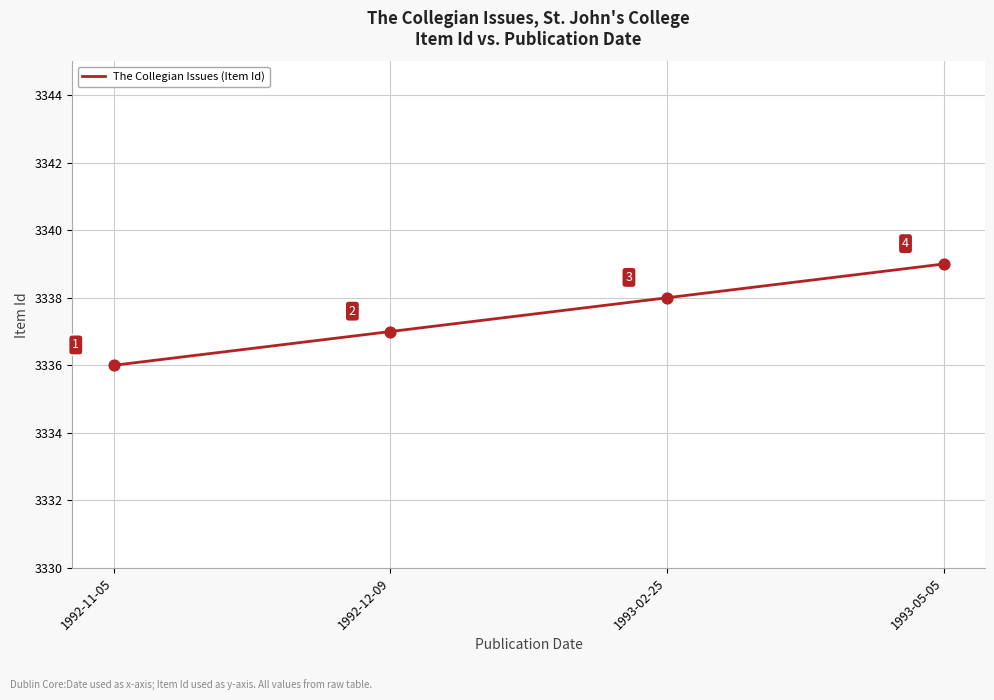

Which has a higher value, 1992-12-09 or 1993-05-05?

1993-05-05